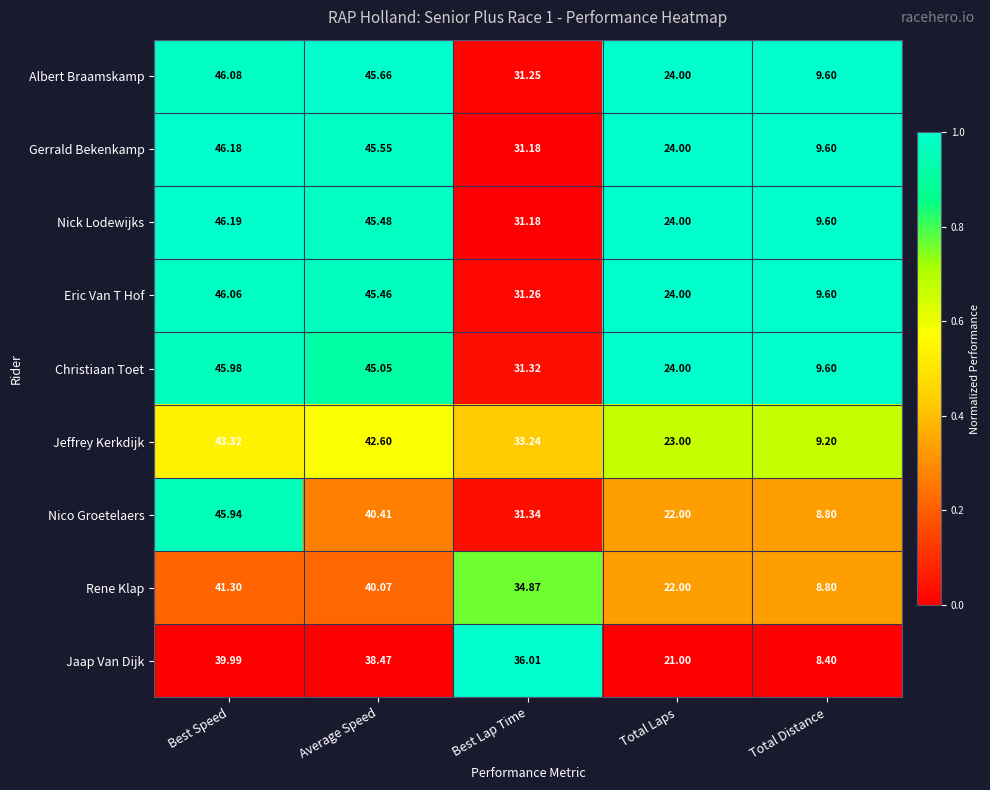

Which label corresponds to the largest value in the chart?

Best Speed